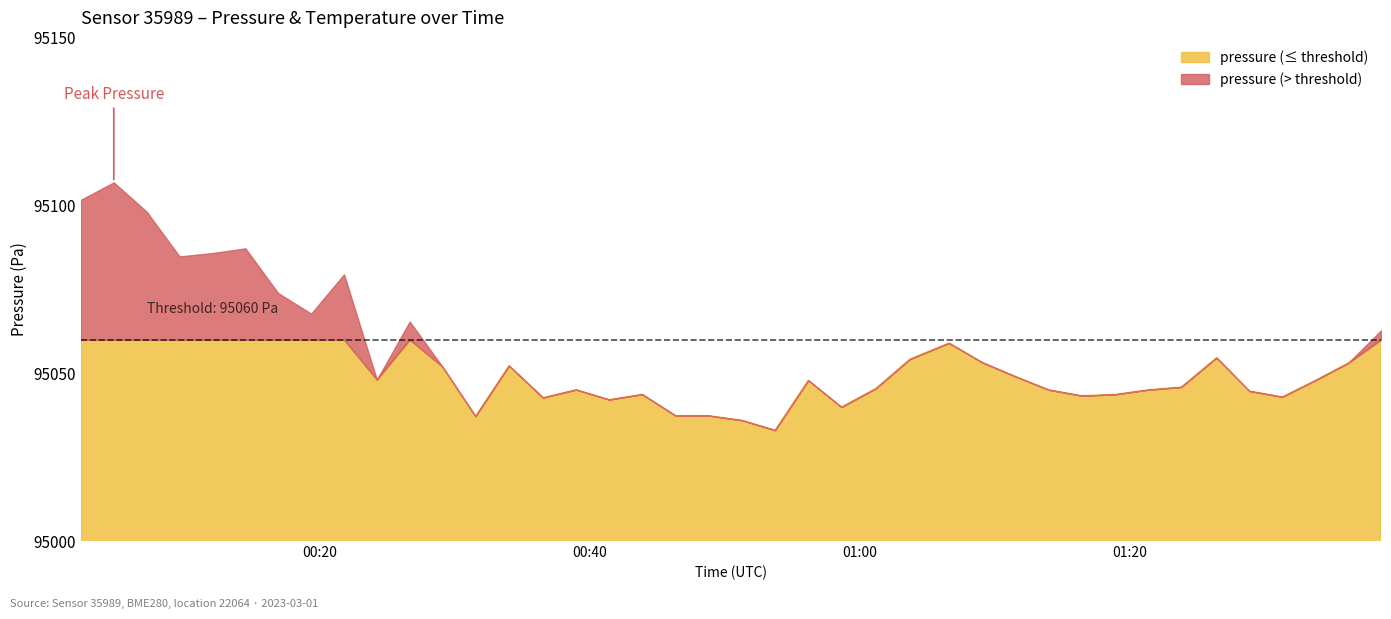

Count the number of data series in this chart.

2